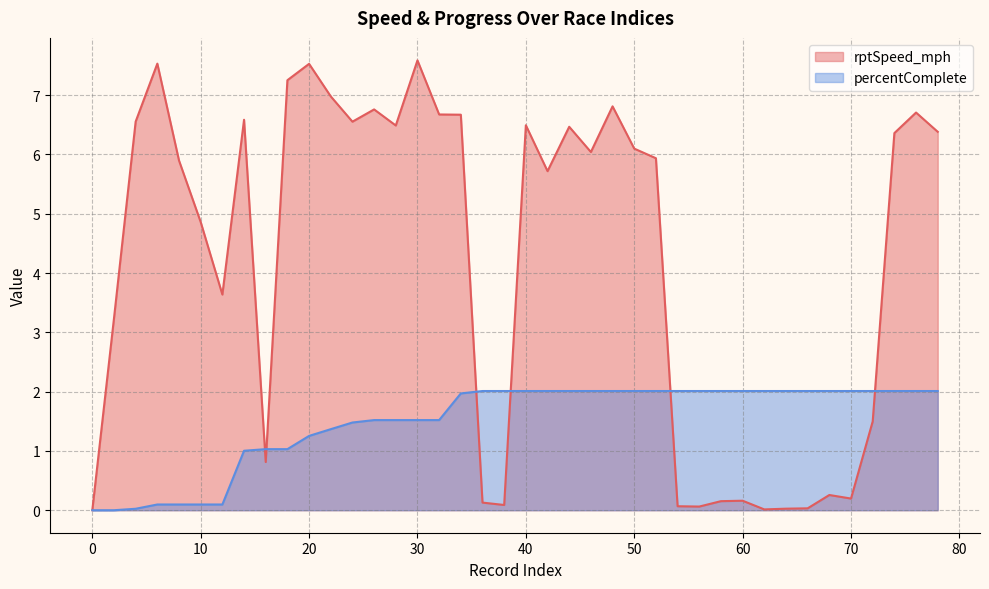

At which category does rptSpeed_mph reach its first local peak?

6